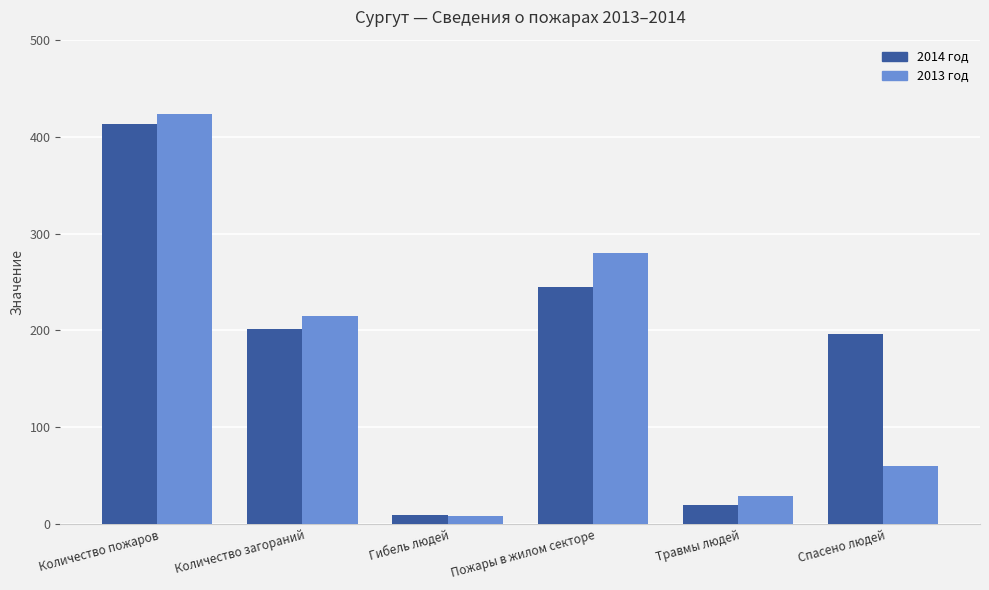

Which series has the largest range (max minus min)?

2013 год